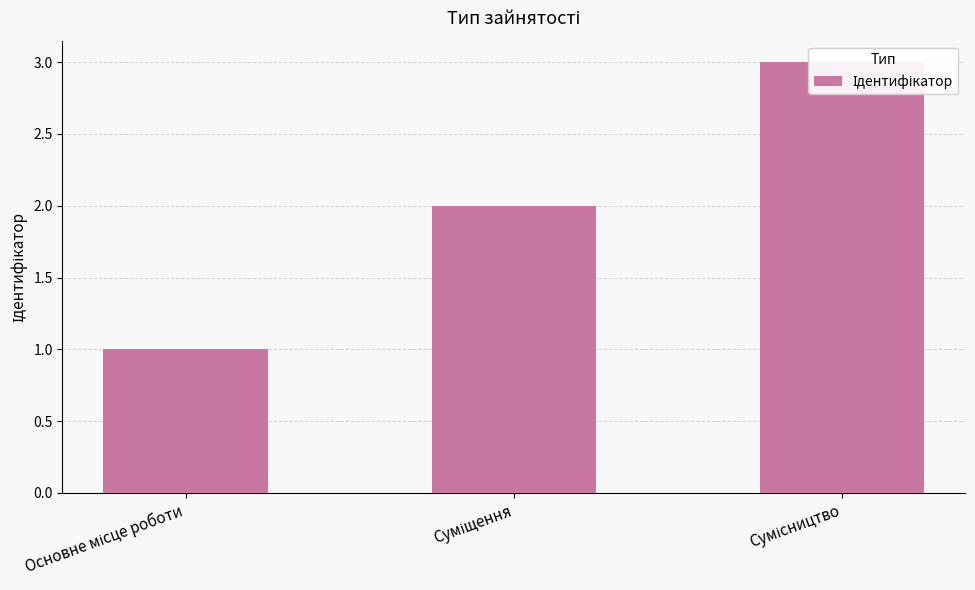

At which label does the data first exceed 2?

Сумісництво